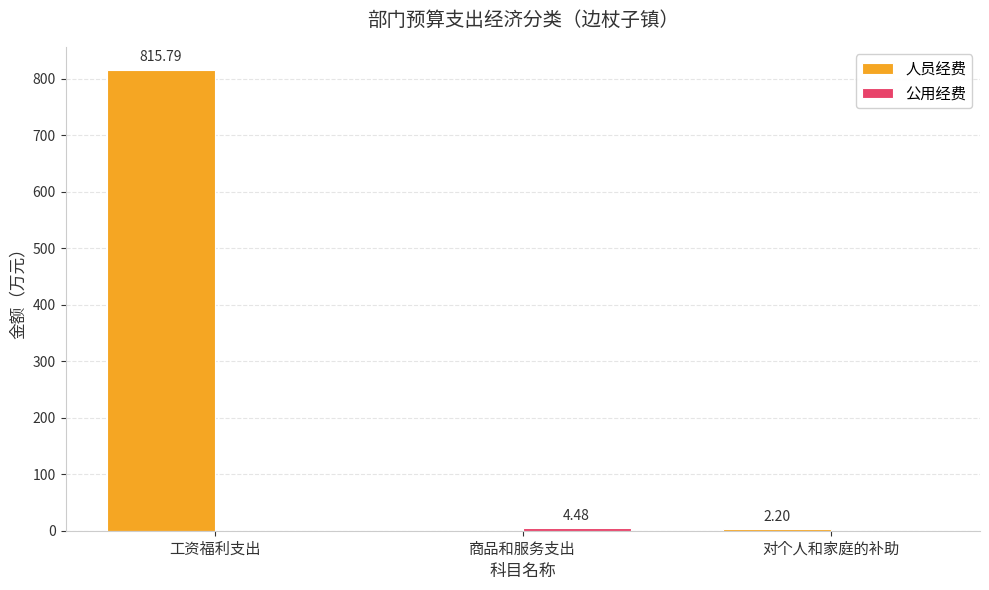

What is the total value across all series at 商品和服务支出?

4.5